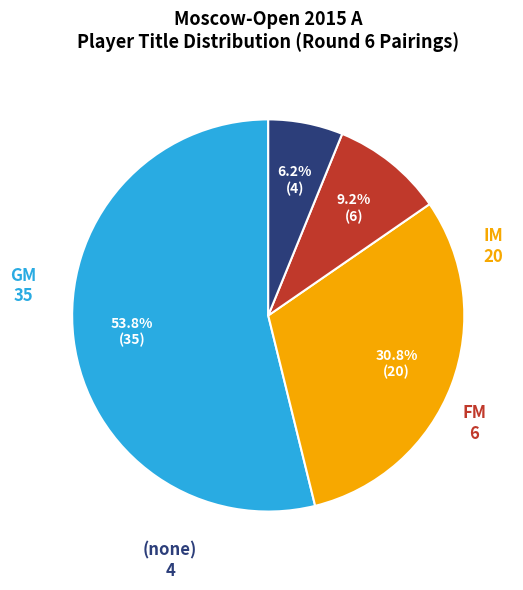

What is the ratio of the value at FM to the value at (none)?

1.5